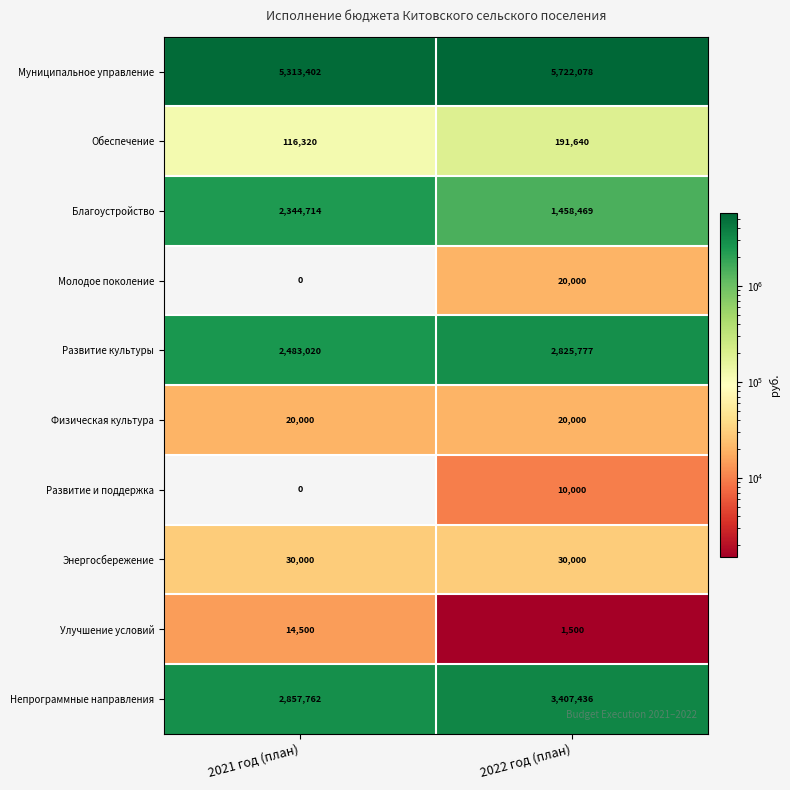

What is the sum of the Обеспечение values at 2022 год (план) and 2021 год (план)?

307960